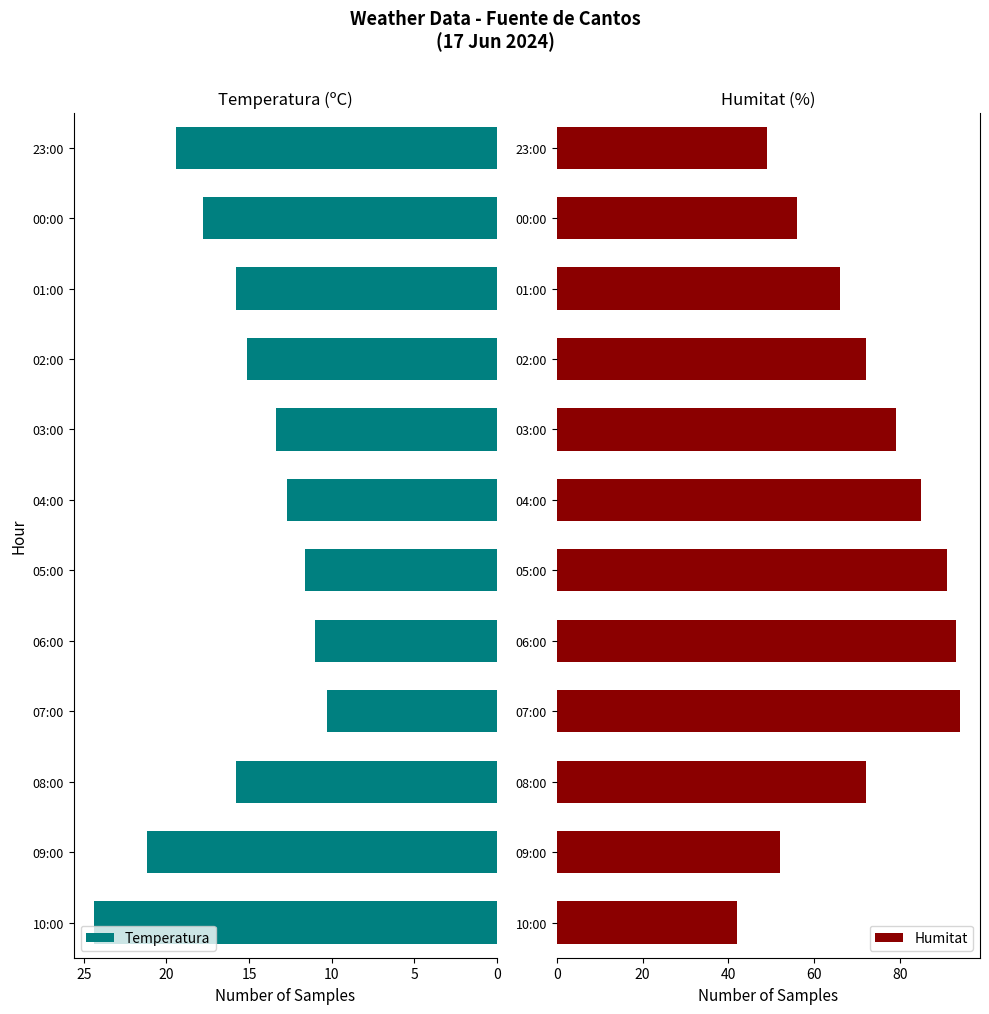

The Temperatura series shows 19.4 at 23:00. True or false?

True